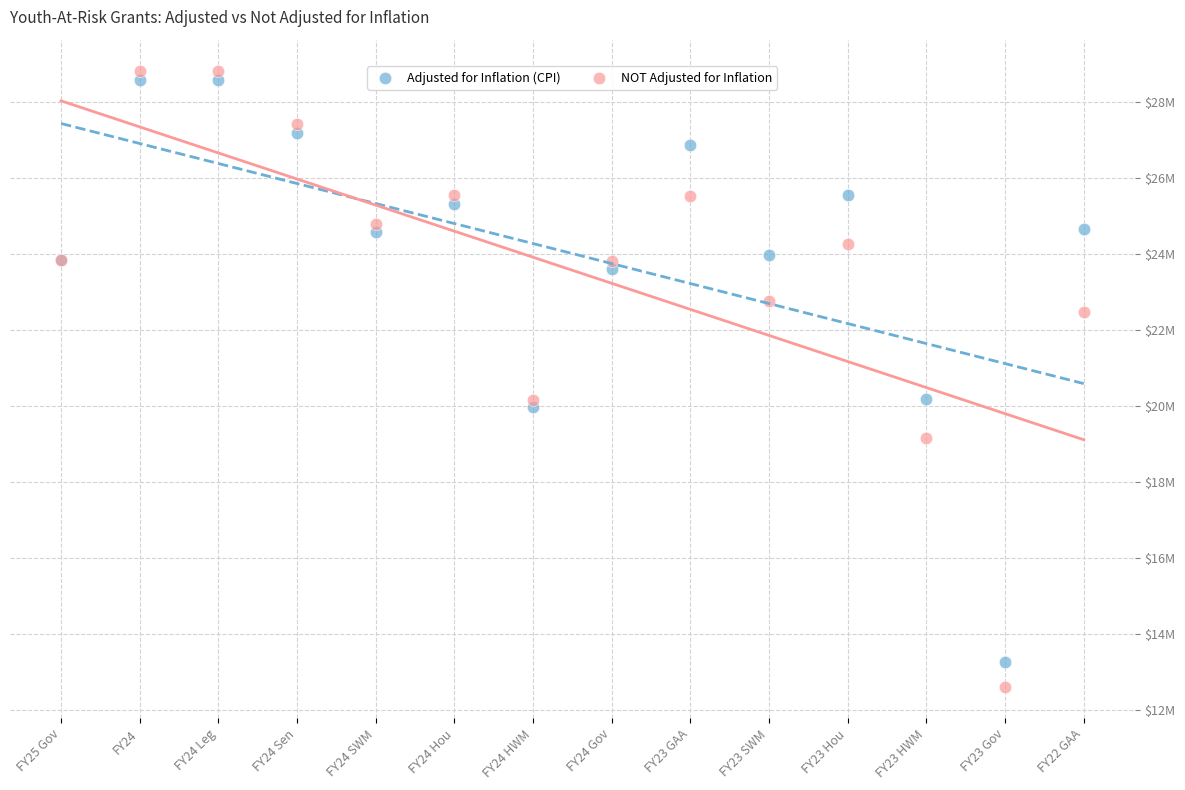

What are all the series names shown in the legend?

Adjusted for Inflation (CPI), NOT Adjusted for Inflation